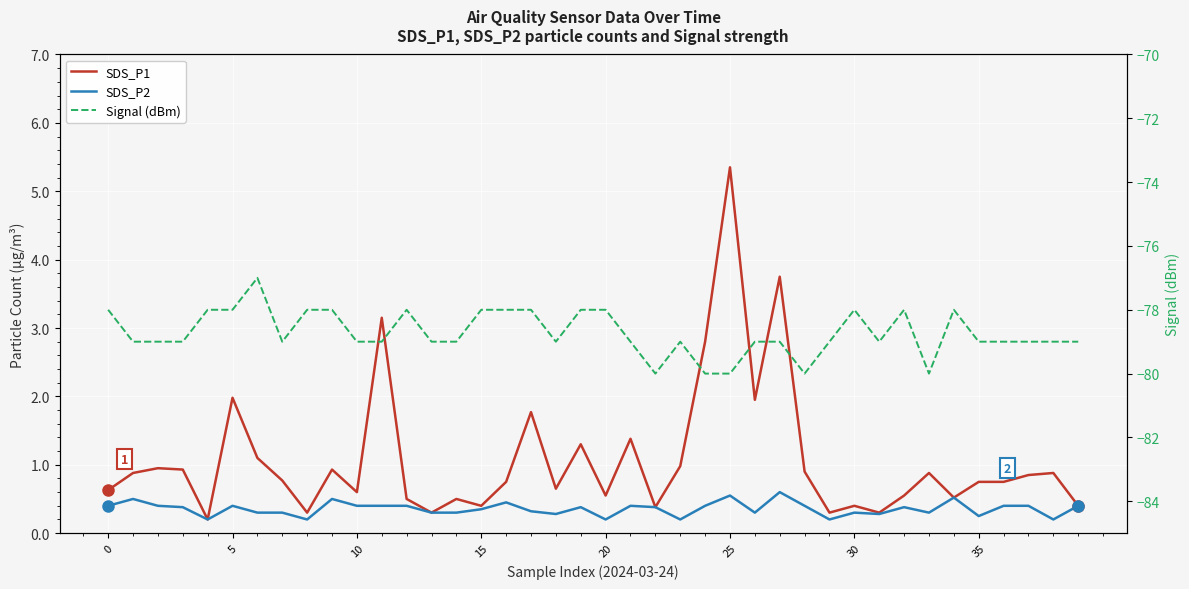

How many data points in Signal (dBm) are less than -79?

5